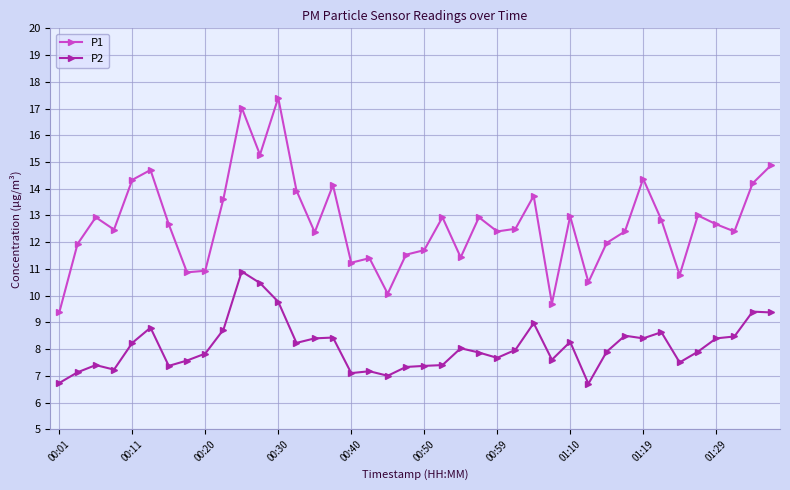

What is the sum of all P2 values?

324.1